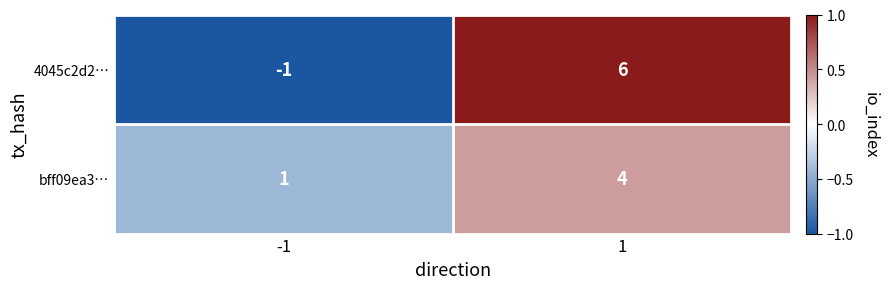

Reading right to left, transcribe all the data shown in this chart.

4045c2d2…: 6	-1
bff09ea3…: 4	1